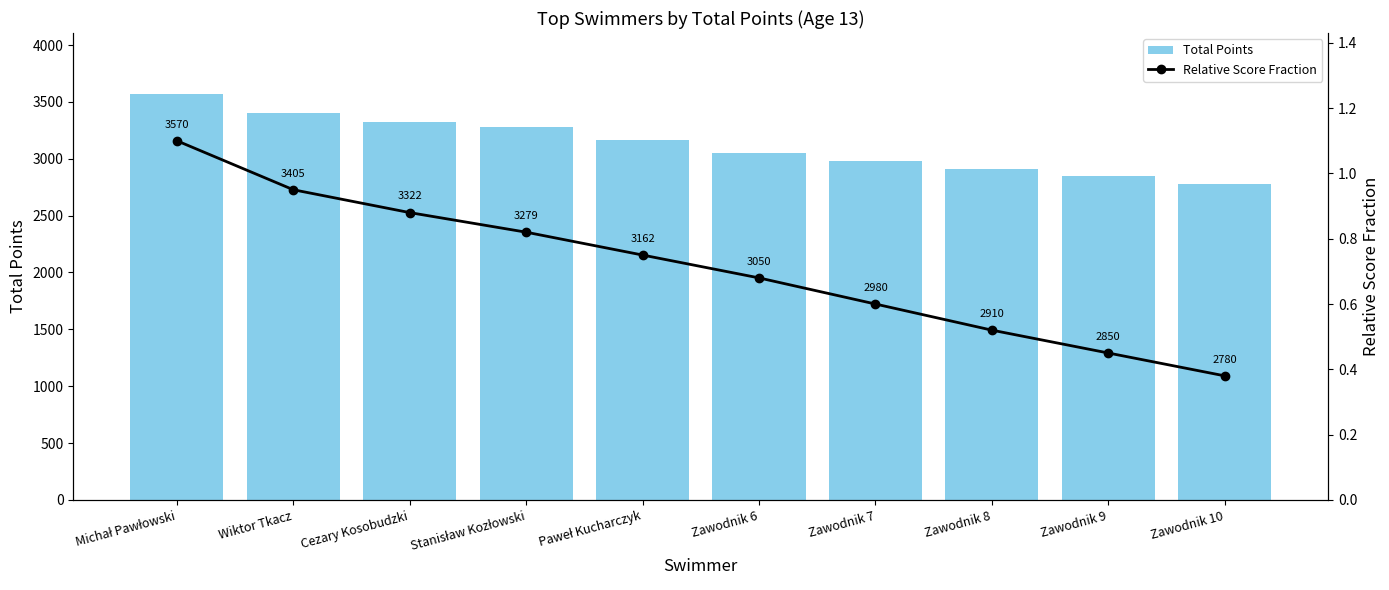

Which series has the widest spread of values?

Total Points